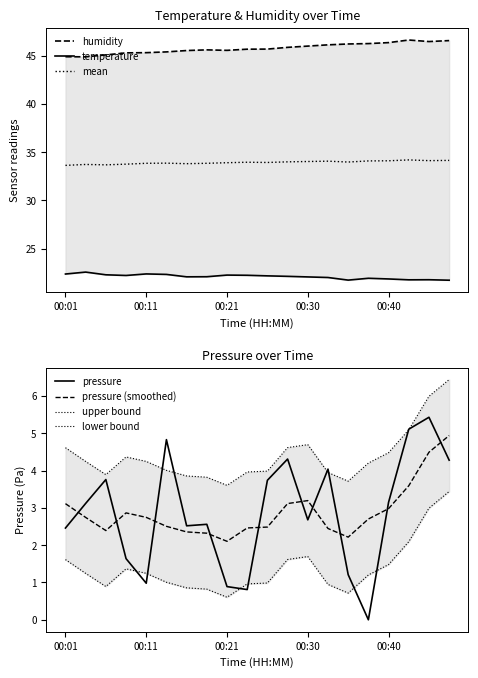

What is the highest value of the mean series?

34.2